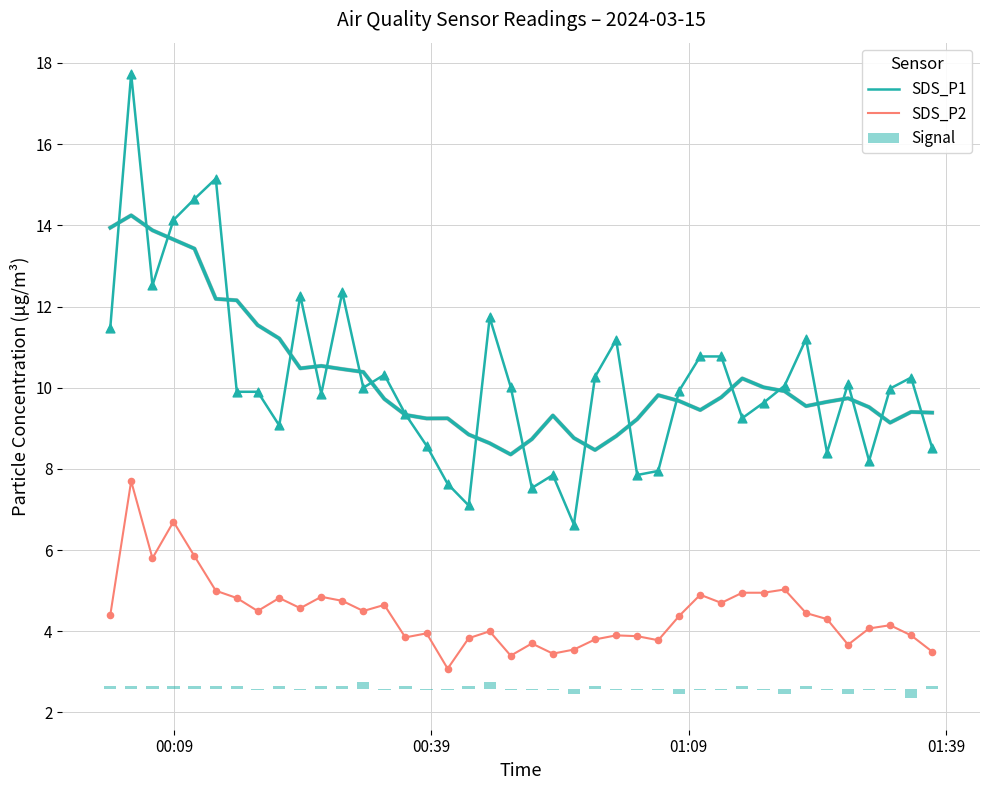

Which series contains the highest Y value?

SDS_P1